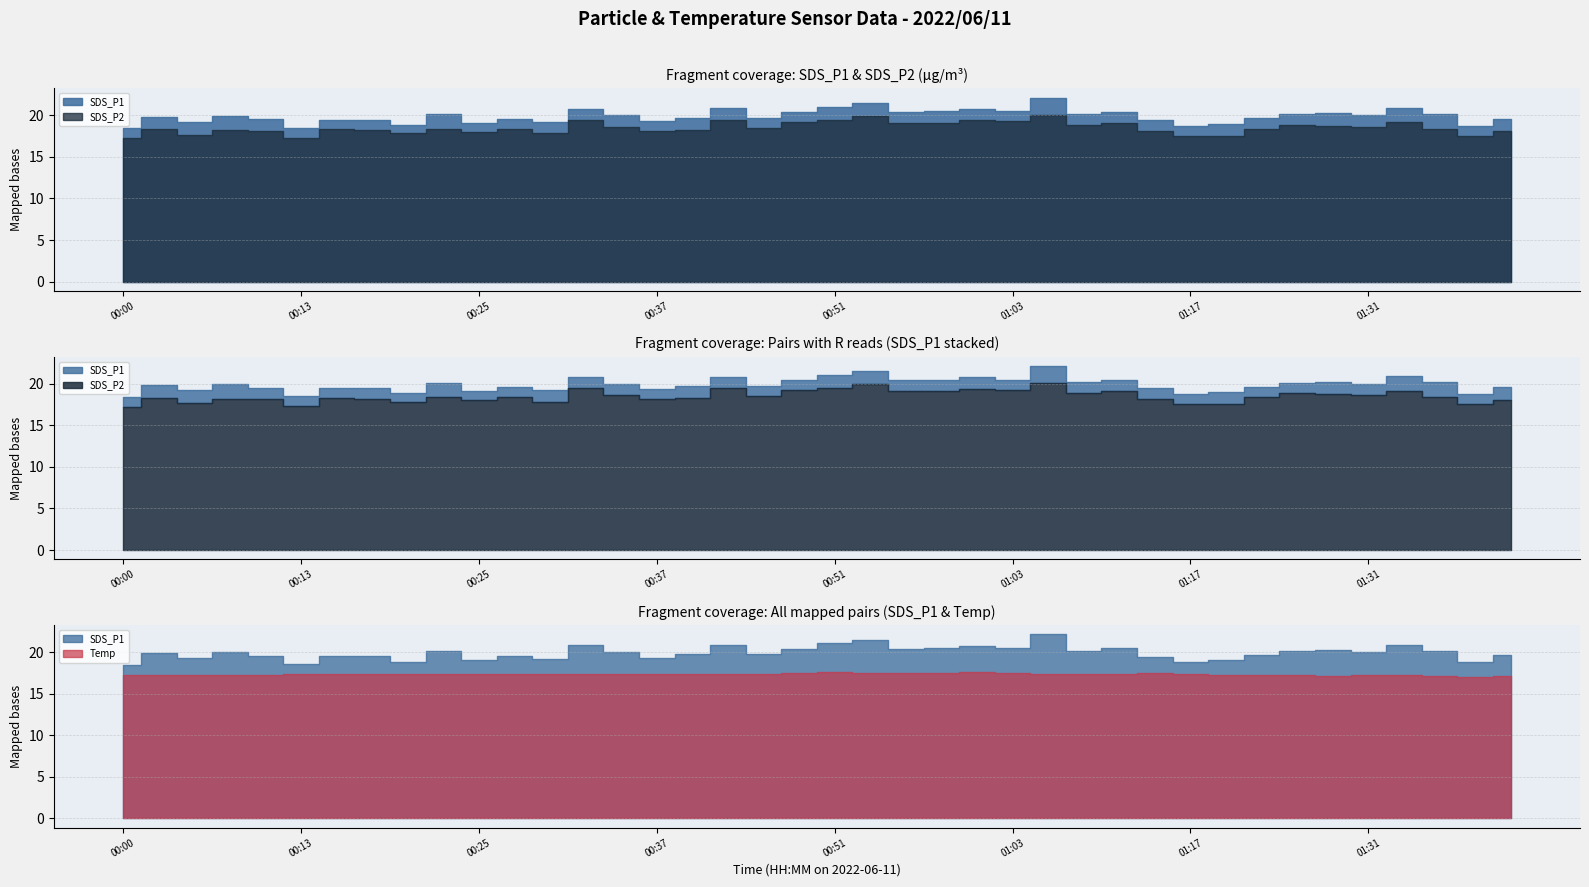

In SDS_P2, how many points are lower than both neighbors (excluding endpoints)?

13